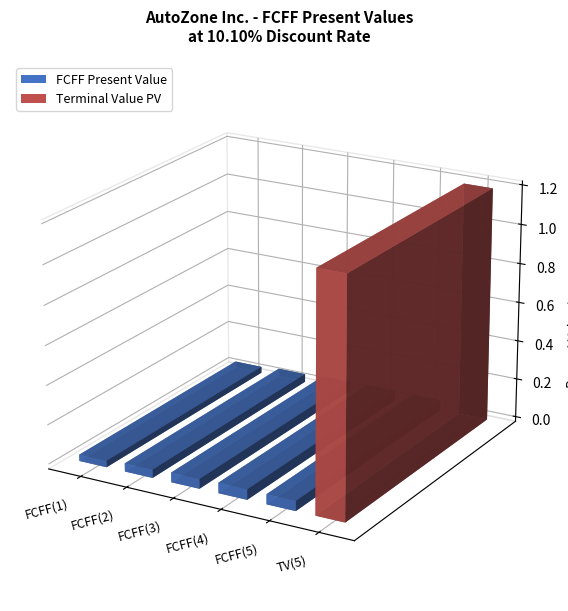

How many bars are there in total?

6